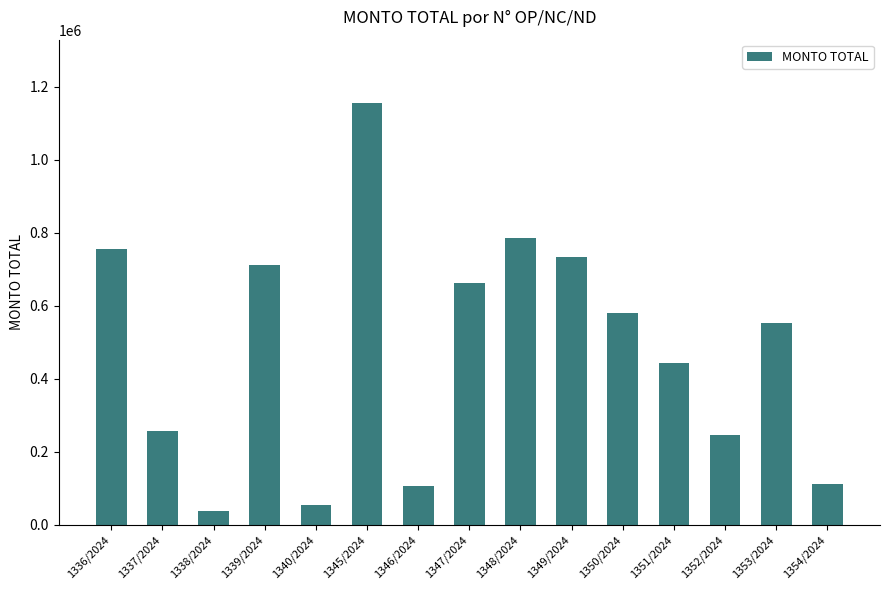

Read the value at 1339/2024.

712520